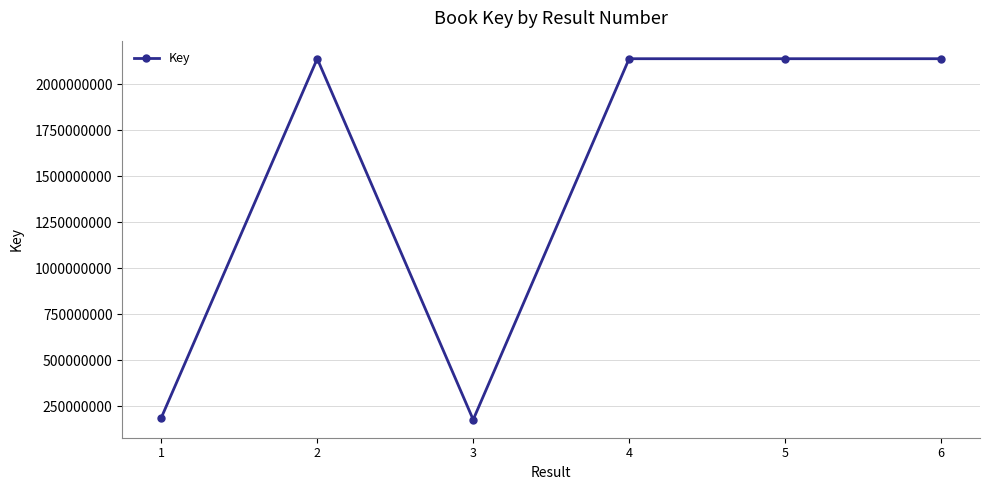

What is the maximum value shown in the chart?

2137669429